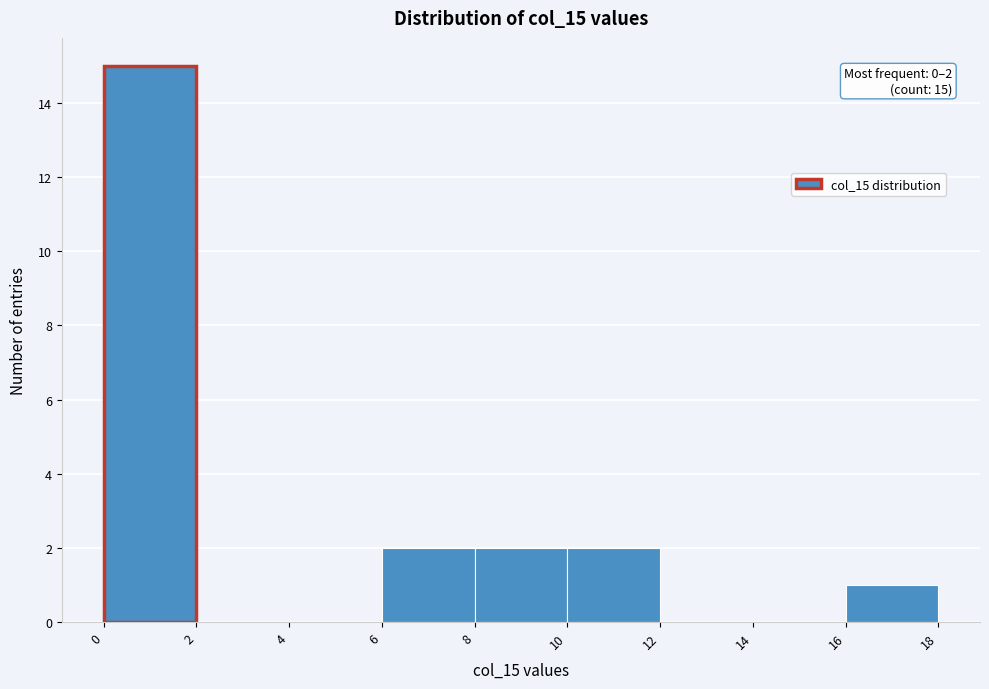

Over which range of the x-axis is the bar tallest?

0 to 2